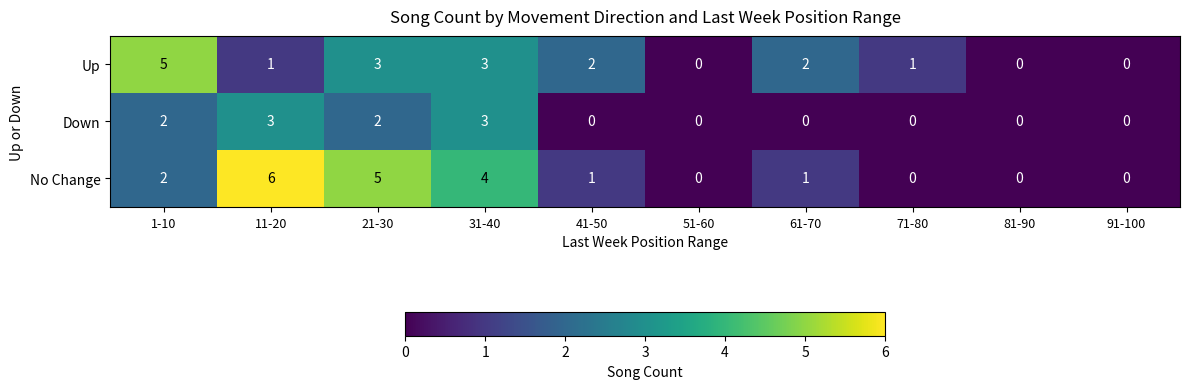

What is the total value across all series at 61-70?

3